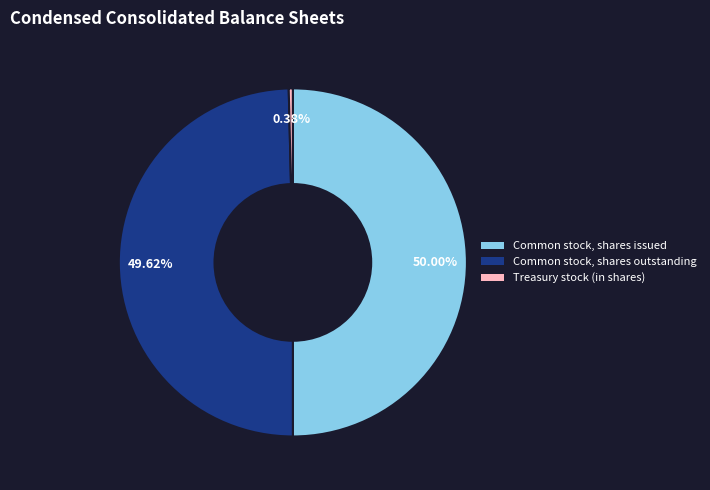

To the nearest percent, what portion does Common stock, shares issued represent?

50%